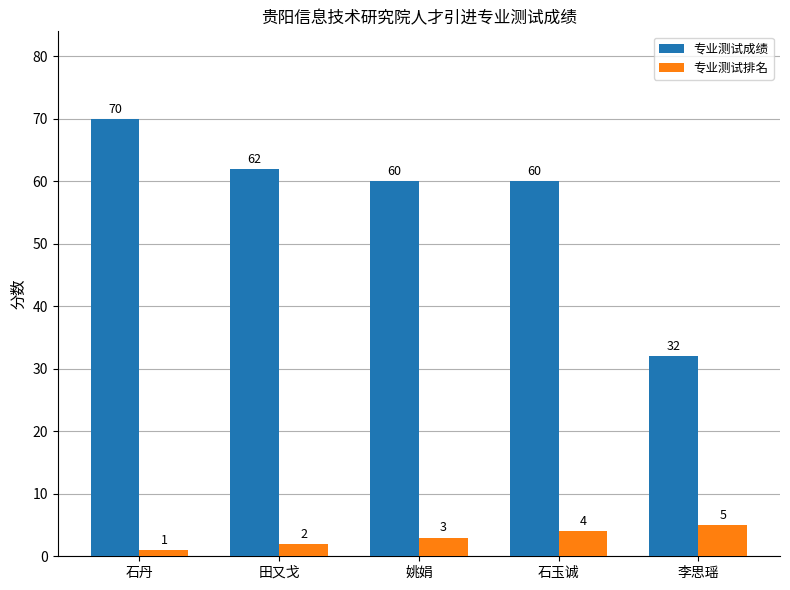

List the series in order of their peak value, lowest first.

专业测试排名, 专业测试成绩